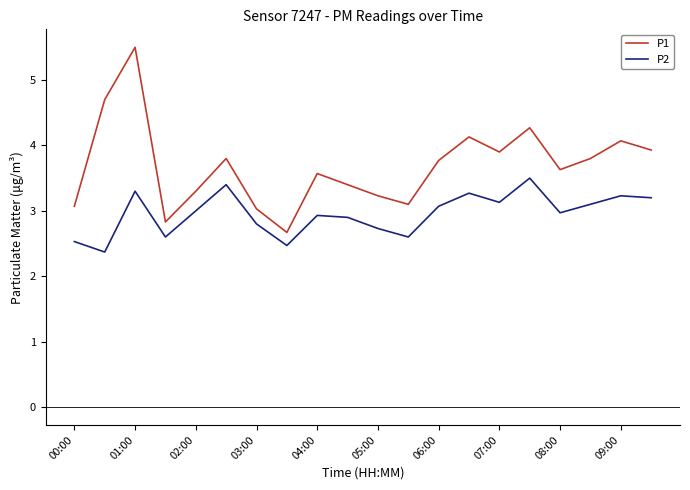

What is the minimum value shown in the chart?

2.4